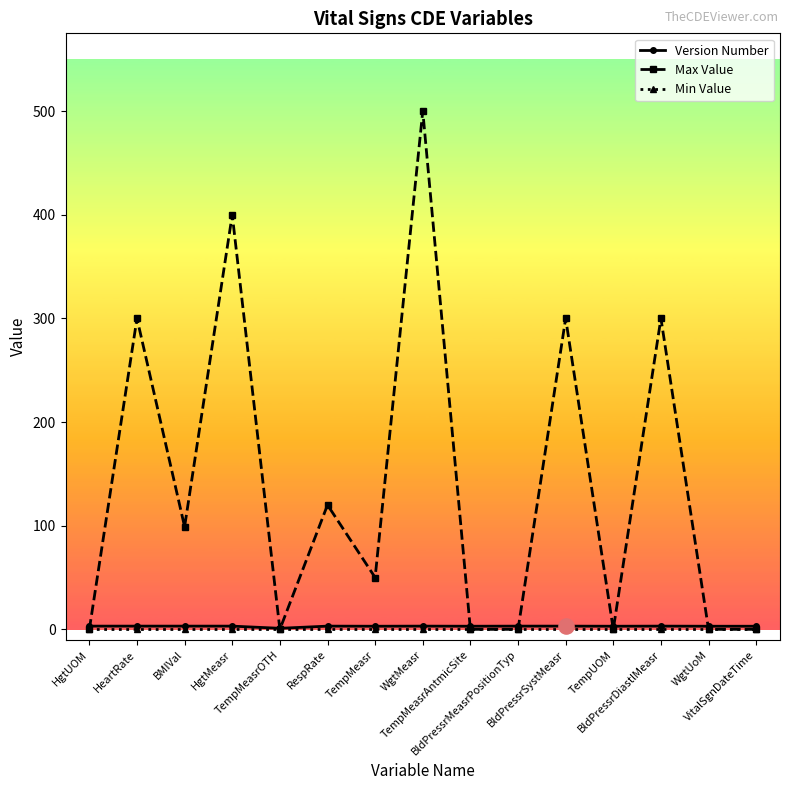

At how many categories does at least one series exceed 270?

5